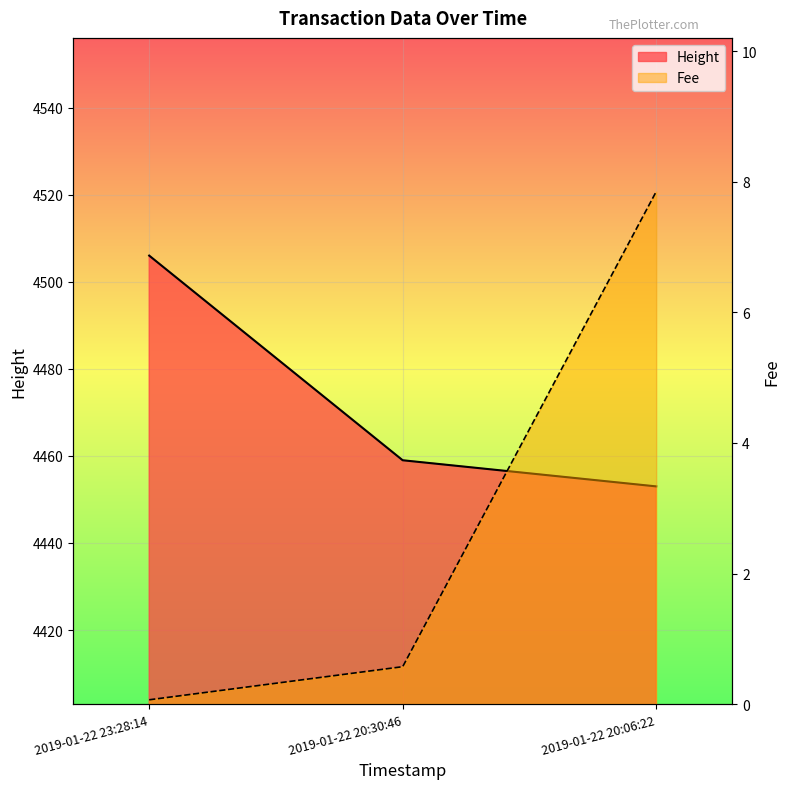

At which category is the sum across all series the highest?

2019-01-22 23:28:14